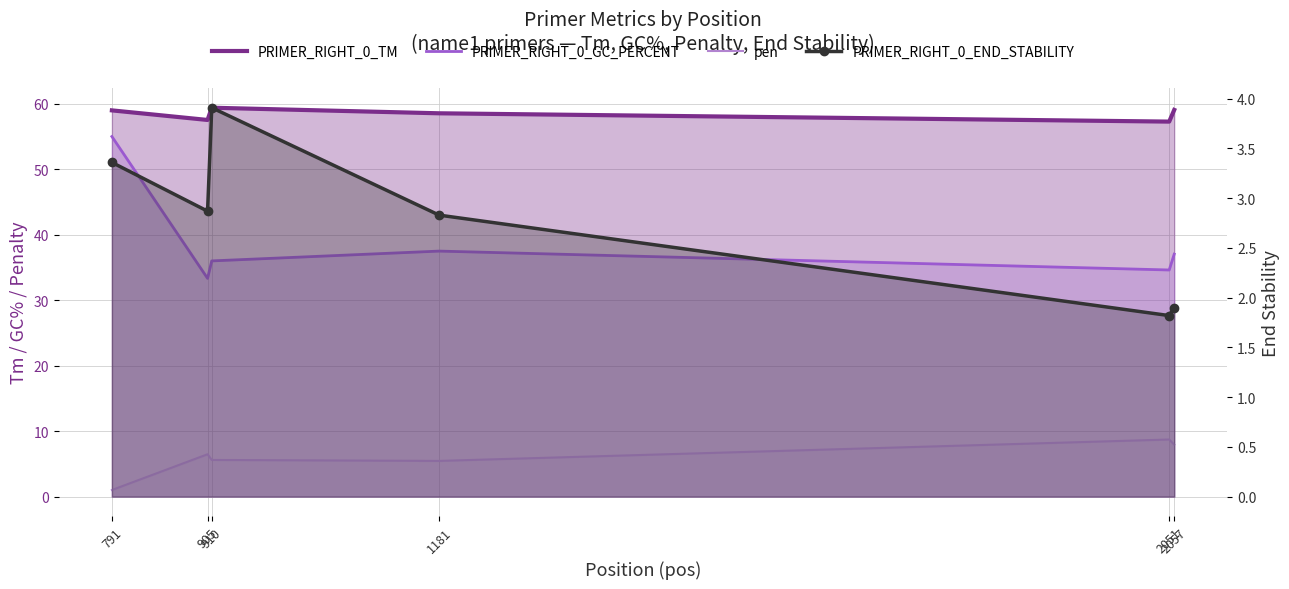

Reading left to right, list all the values displayed in this chart.

PRIMER_RIGHT_0_TM: 59.0	57.5	59.4	58.5	57.3	59.1
PRIMER_RIGHT_0_GC_PERCENT: 55.0	33.3	36.0	37.5	34.6	37.0
pen: 1.0	6.5	5.6	5.5	8.7	7.9
PRIMER_RIGHT_0_END_STABILITY: 3.4	2.9	3.9	2.8	1.8	1.9